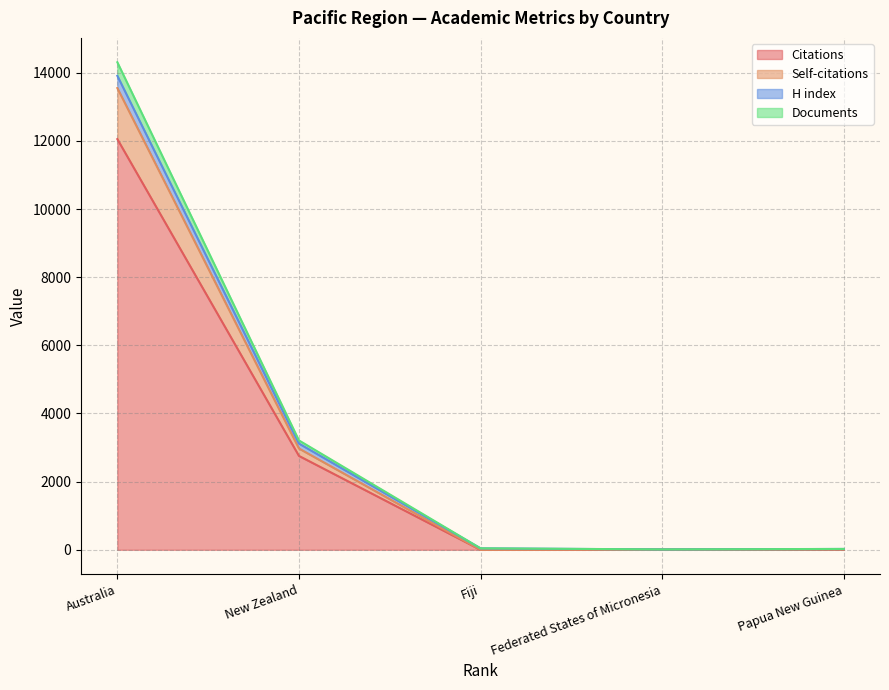

Does the chart display data point markers on the line(s)?

No